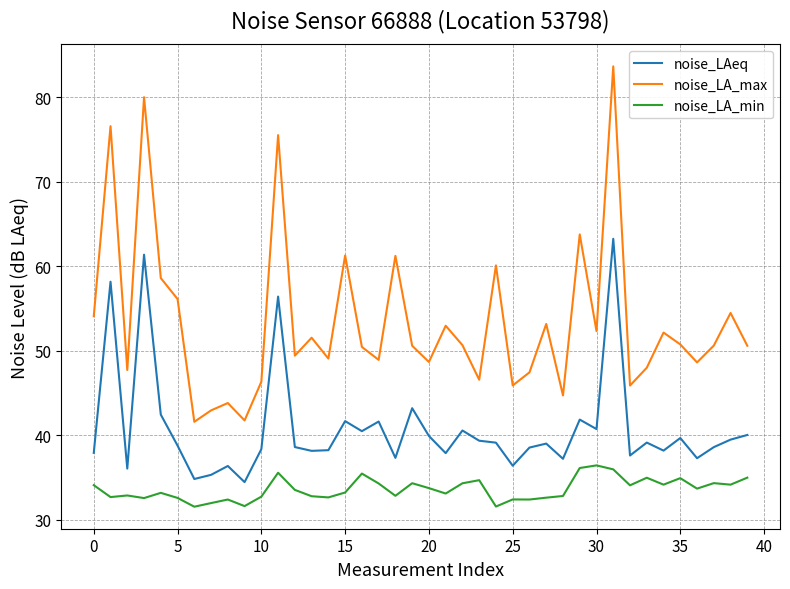

True or false: noise_LA_max and noise_LA_min cross at least once.

False